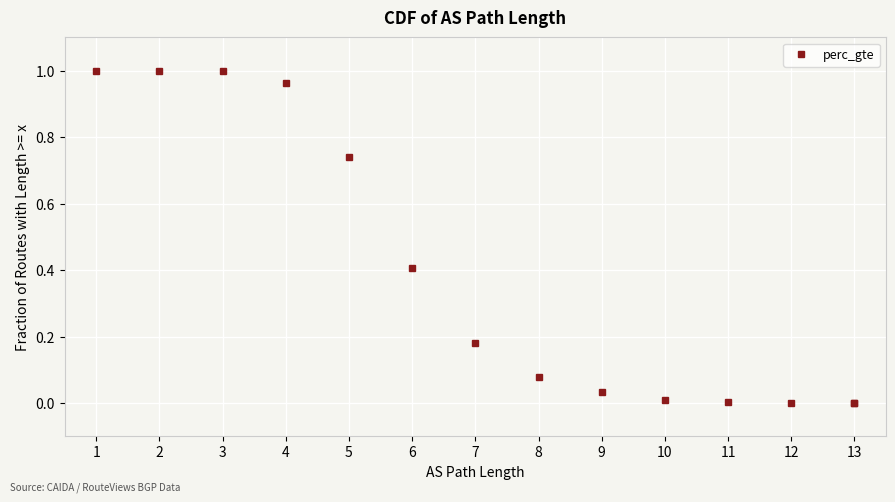

True or false: the data shows 0.0 at 13.

False